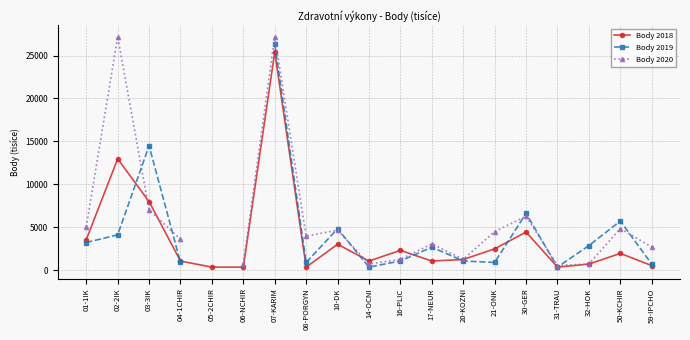

What position from the right is 03-3IK?

17